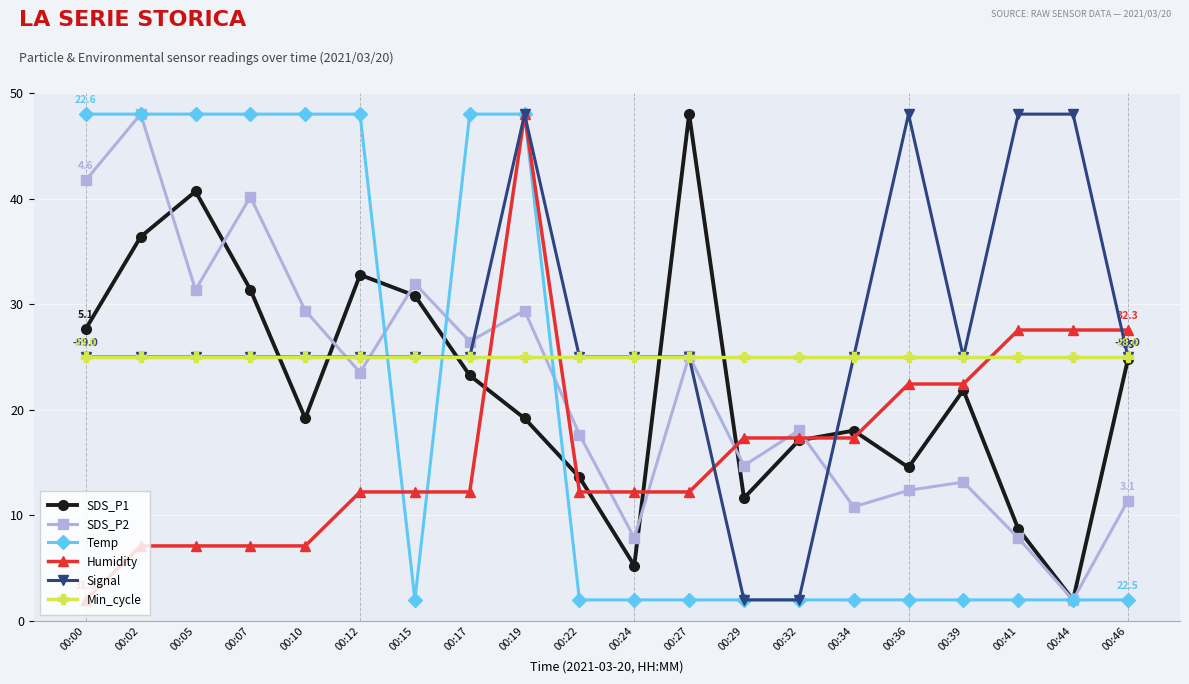

True or false: SDS_P1 has more than 0 points higher than both neighbors.

True